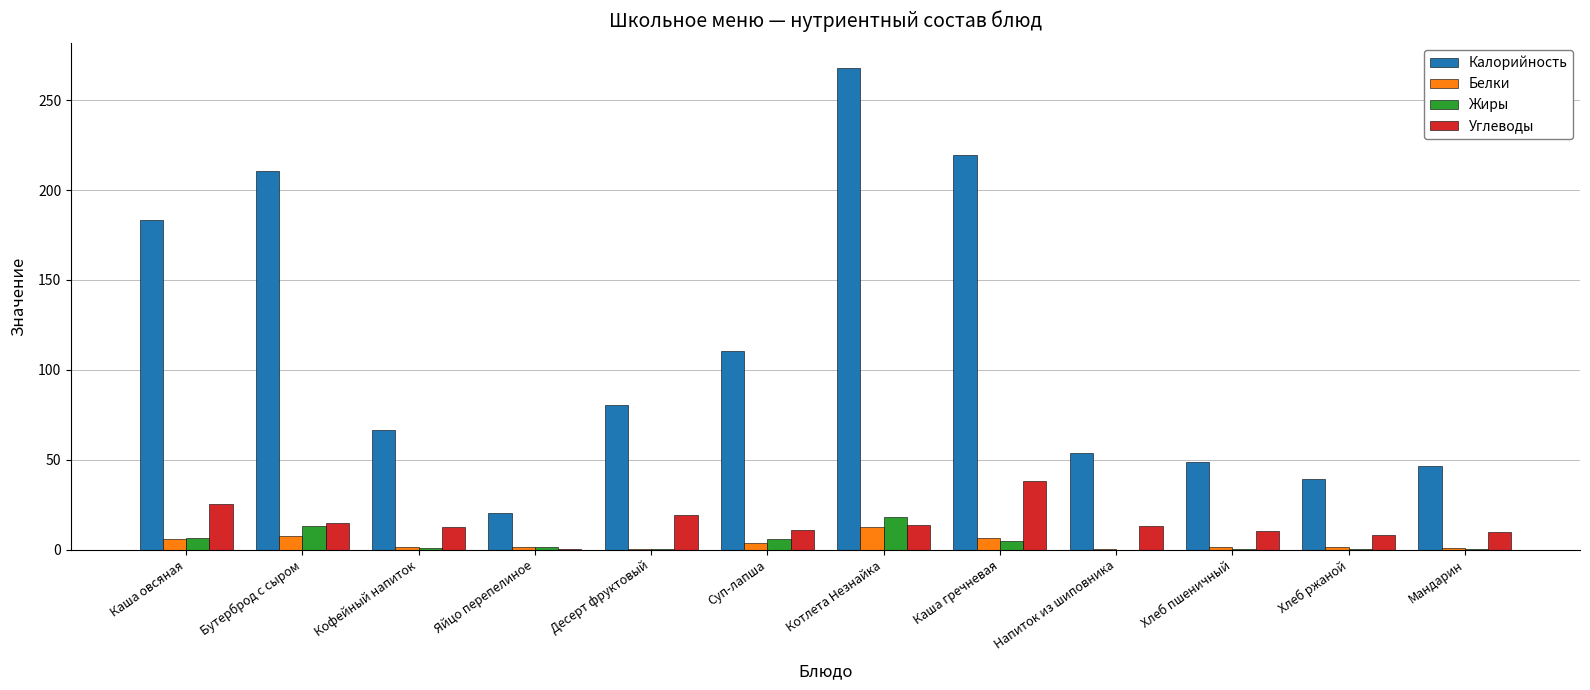

What is the highest value of the Белки series?

12.5